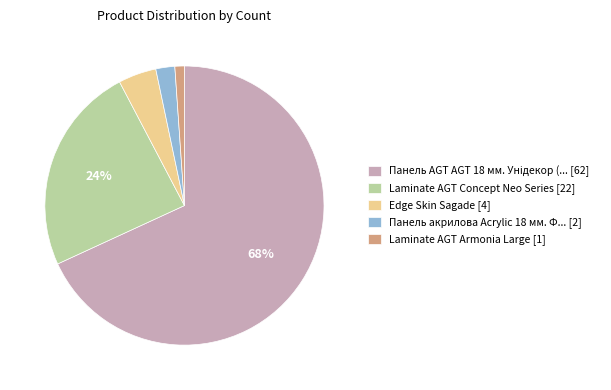

Is the sum of Панель акрилова Acrylic 18 мм. Ф... [2] and Laminate AGT Armonia Large [1] greater than half?

No